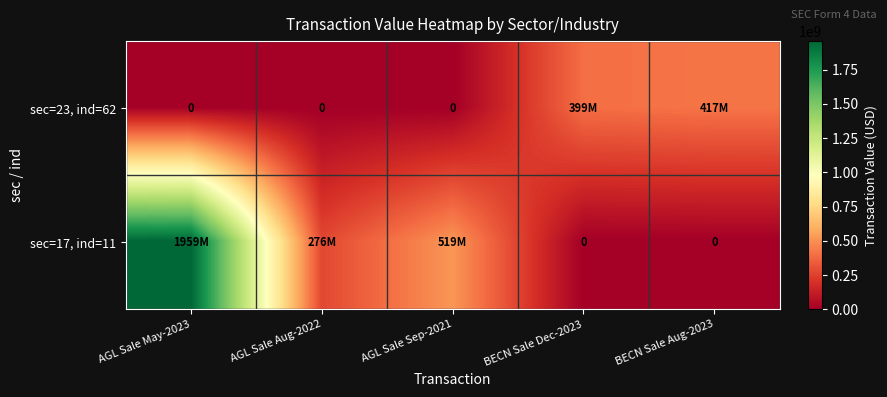

Rank the categories by sec=23, ind=62 value from highest to lowest.

BECN Sale Aug-2023, BECN Sale Dec-2023, AGL Sale May-2023, AGL Sale Aug-2022, AGL Sale Sep-2021